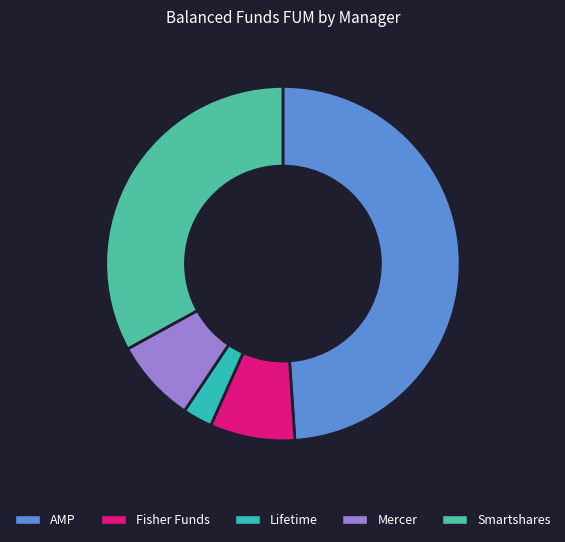

The Smartshares slice represents 33% of the pie. True or false?

True